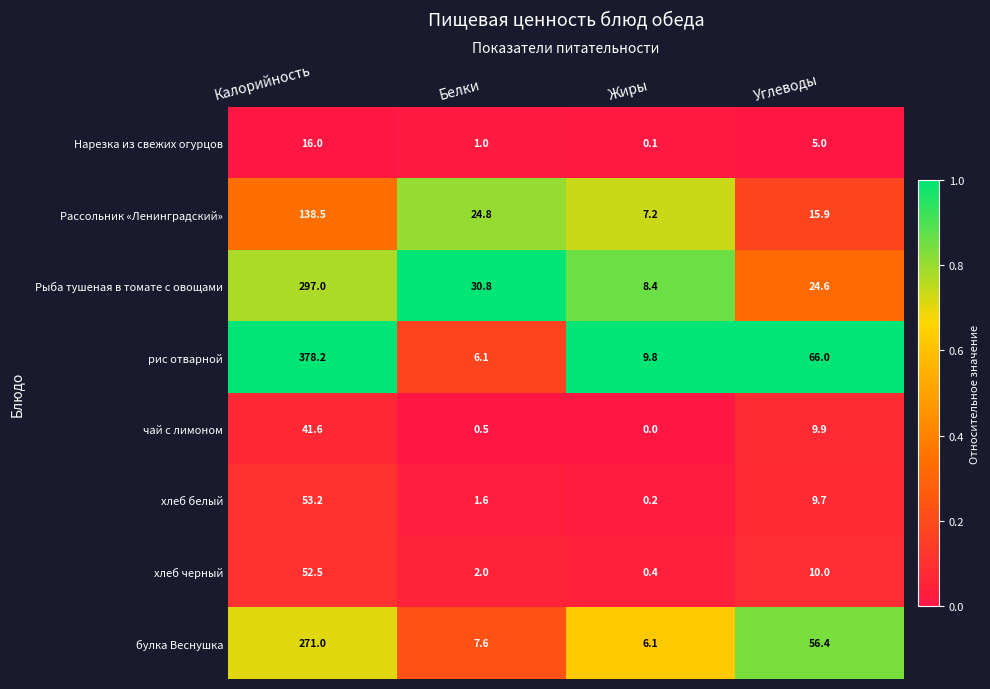

True or false: булка Веснушка has a value of 6.1 at Жиры.

True